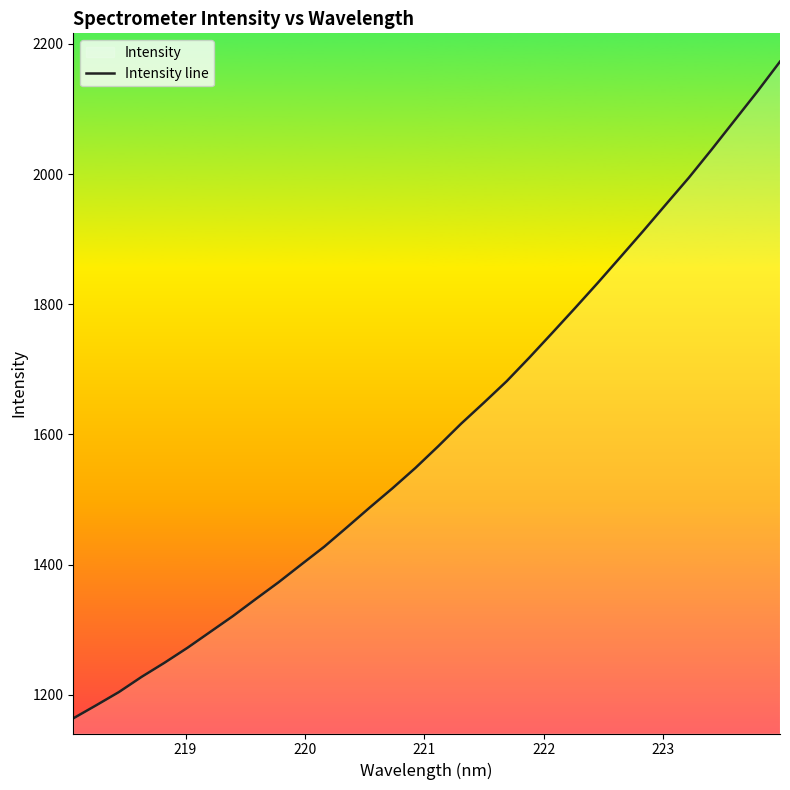

Count the number of values greater than 1582.

16